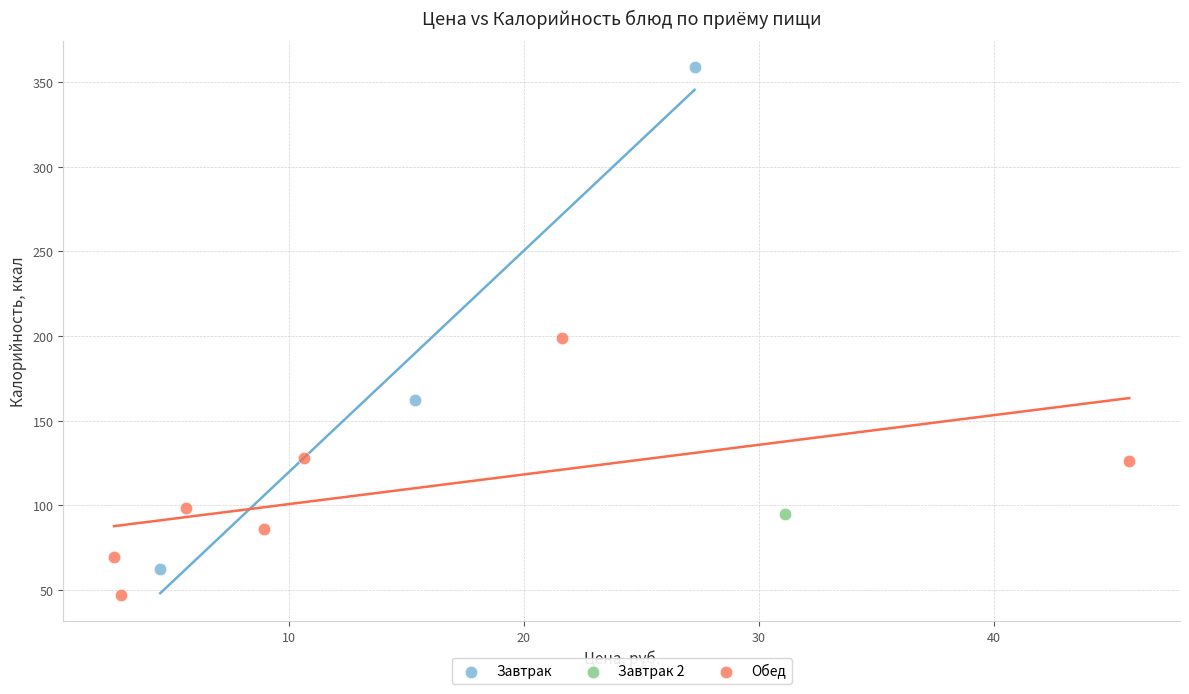

What are all the series names shown in the legend?

Завтрак, Завтрак 2, Обед